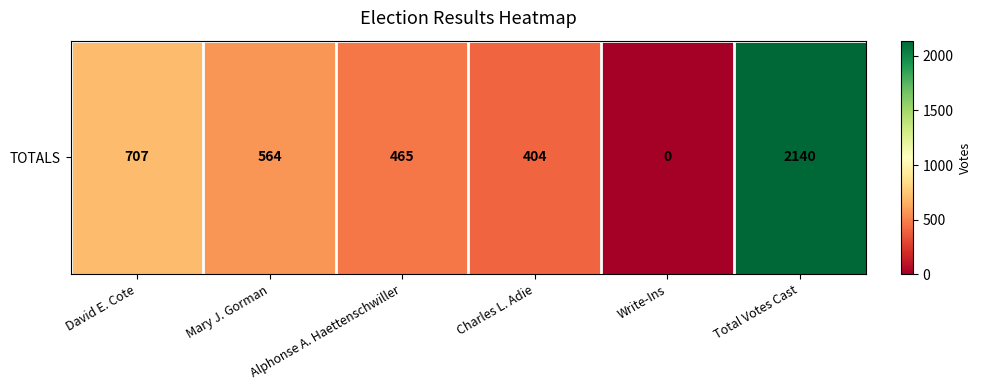

Approximately how many times larger is the value at Mary J. Gorman compared to Charles L. Adie?

1.4